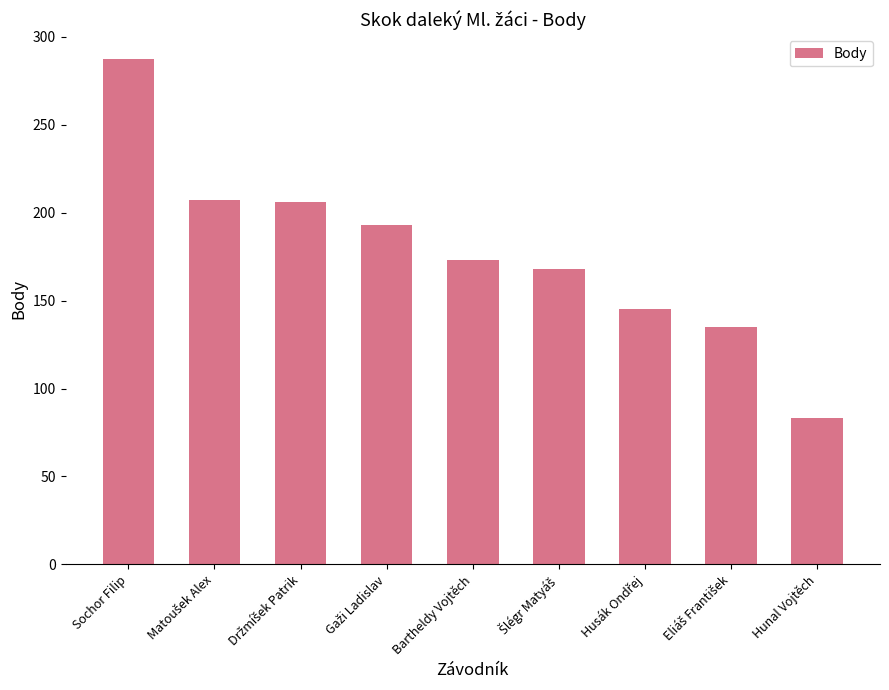

What is the sum of the values at Hunal Vojtěch and Bartheldy Vojtěch?

256